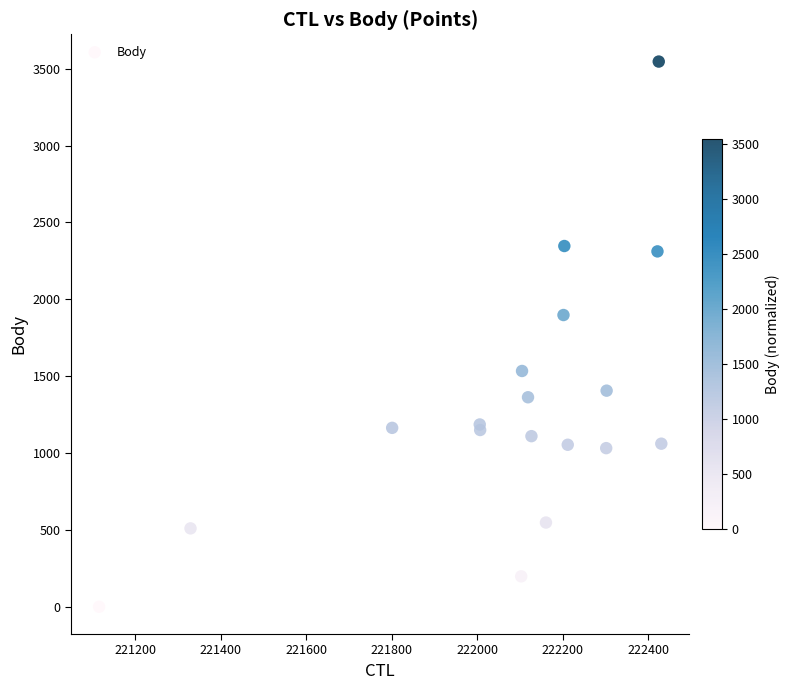

What Y value in the scatter plot is closest to 1773?

1898